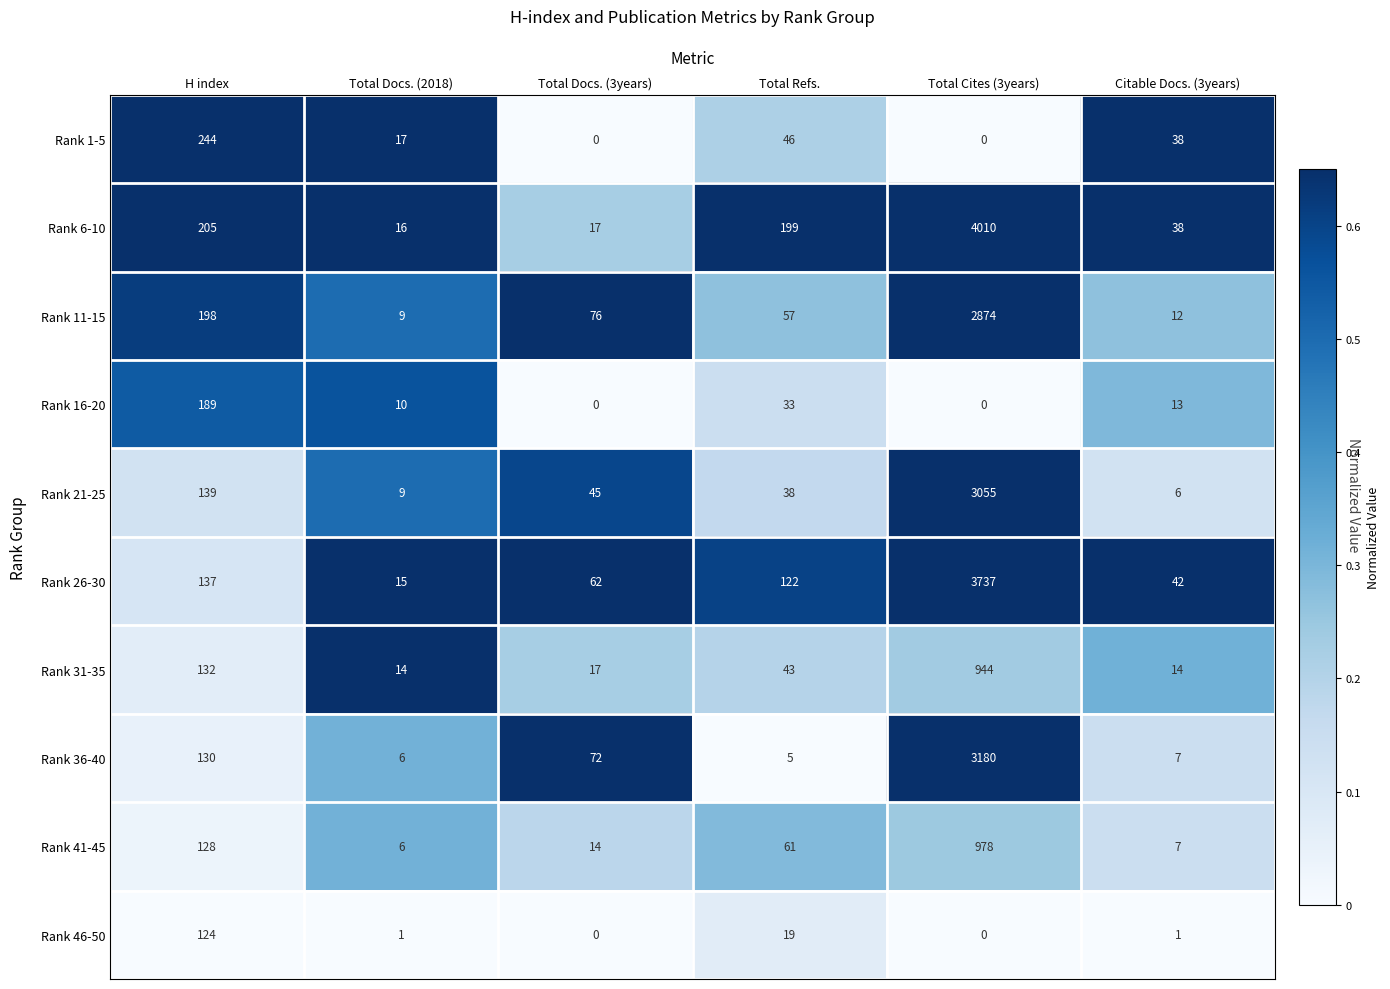

What is the maximum value shown in the chart?

4010